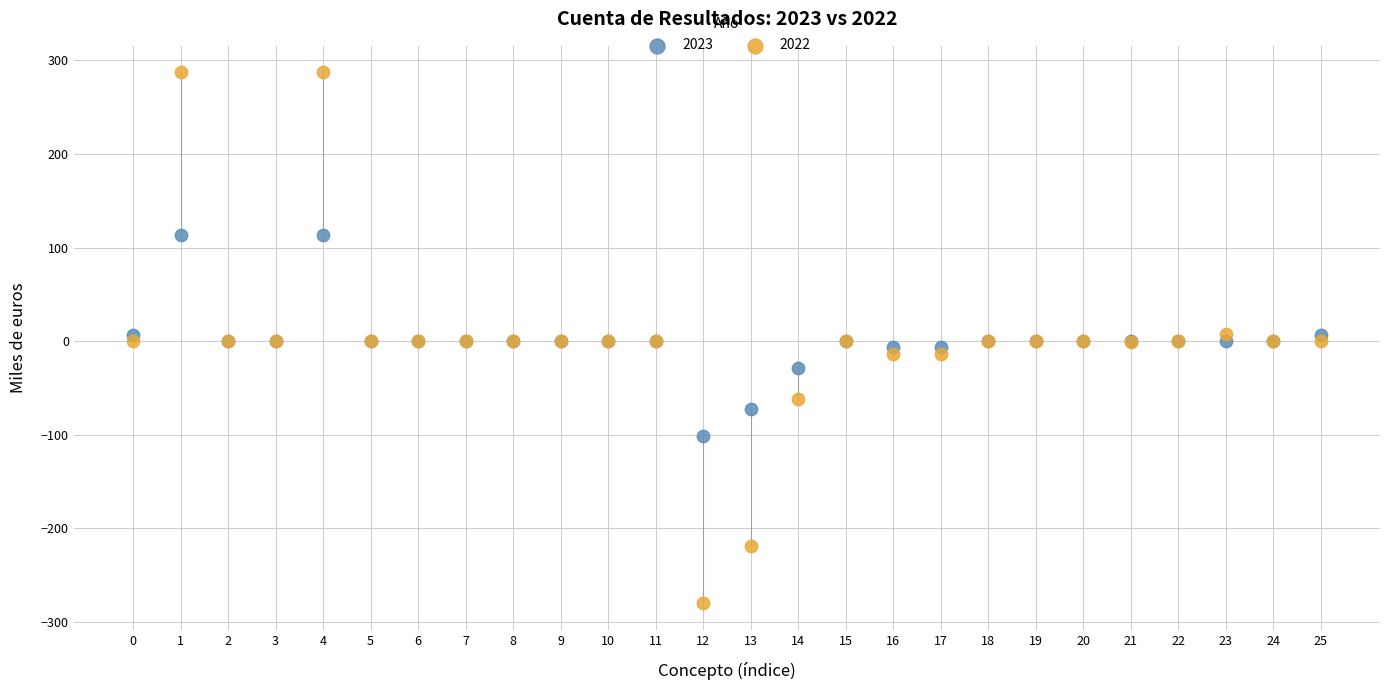

Which series has the largest Y range (max minus min)?

2022